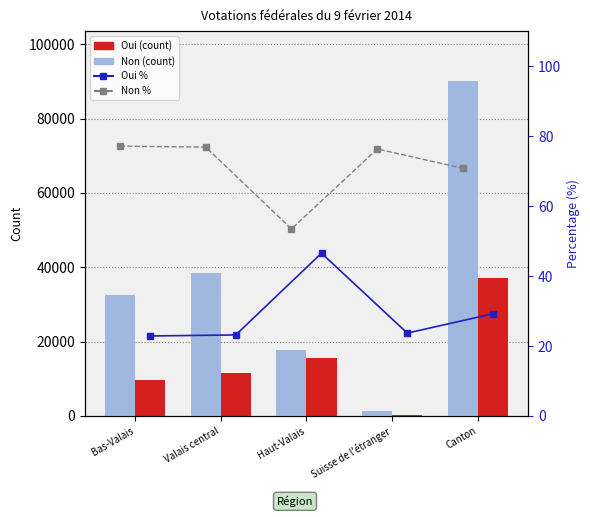

Does the chart contain any negative values?

No